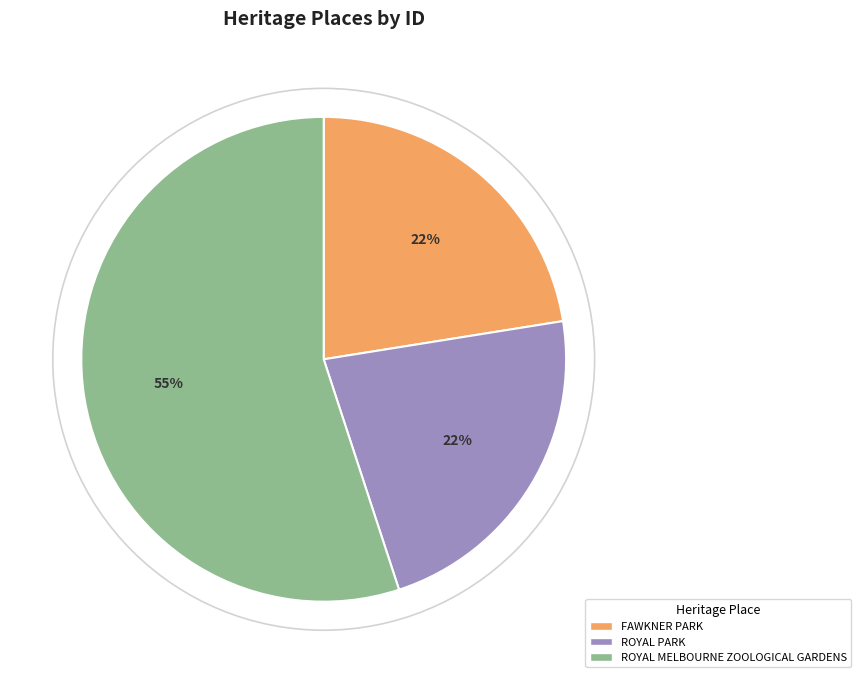

Approximately how many times larger is the value at FAWKNER PARK compared to ROYAL MELBOURNE ZOOLOGICAL GARDENS?

0.4